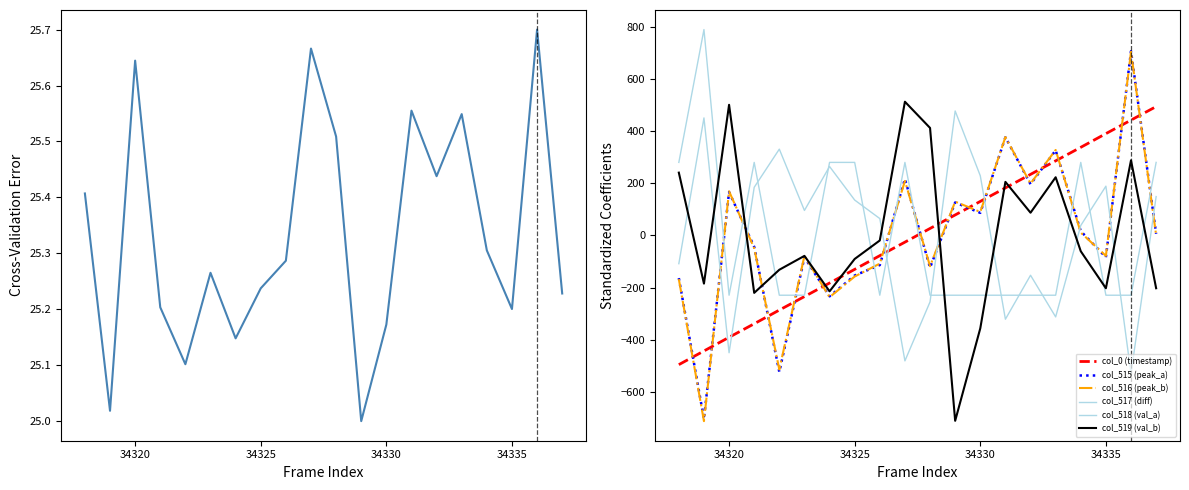

Does the chart display data point markers on the line(s)?

No